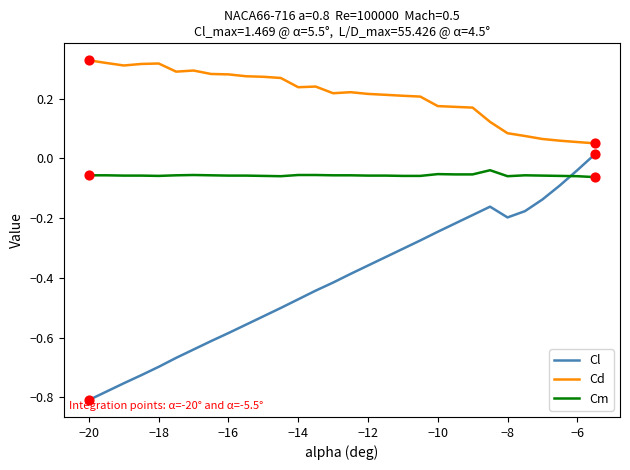

Which series has the largest total across all categories?

Cd